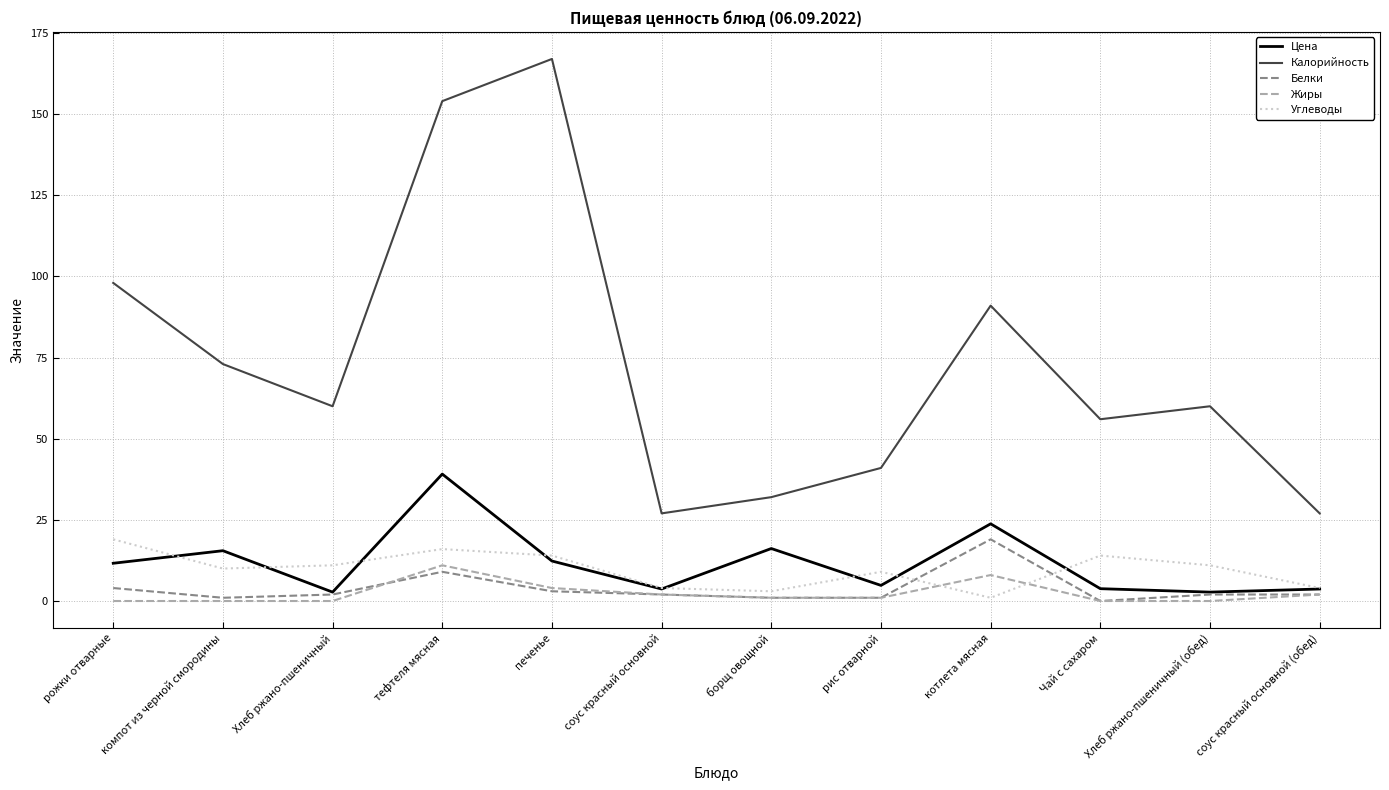

Where do Цена and Углеводы first cross each other?

рожки отварные and компот из черной смородины